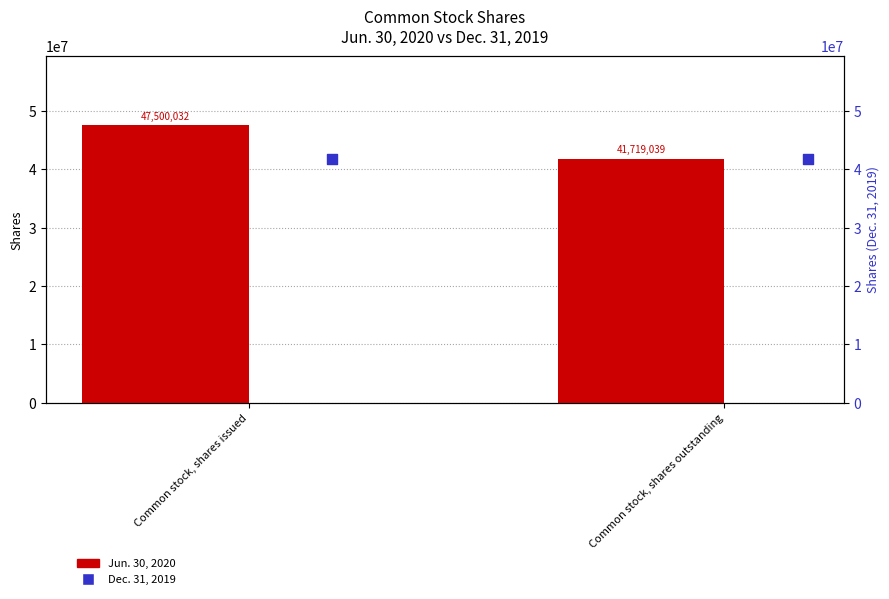

Which series reaches the minimum Y coordinate?

Jun. 30, 2020